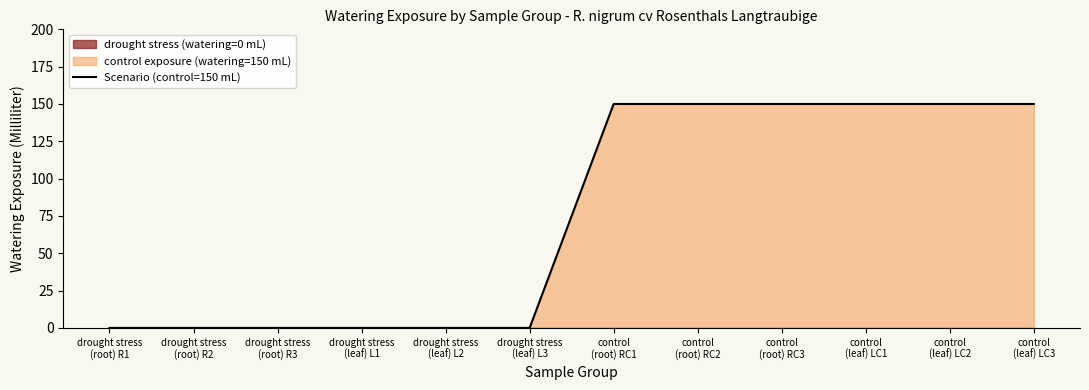

Count the values in the range 0 to 150.

12